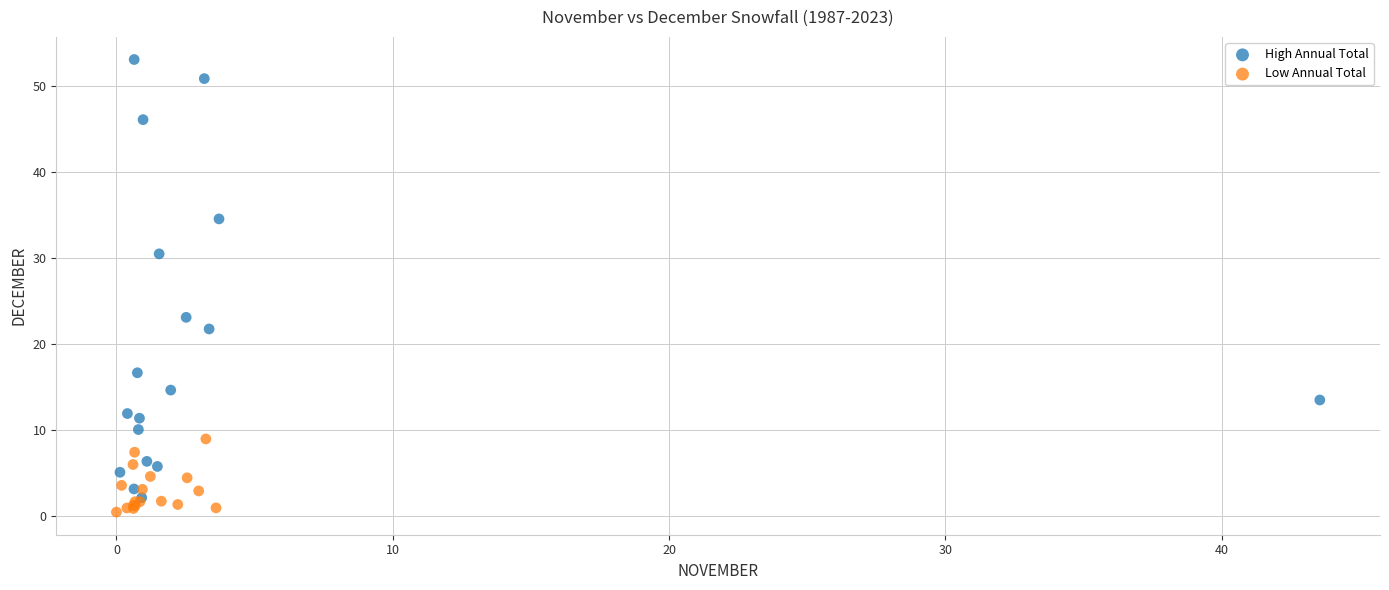

Which series reaches the maximum Y coordinate?

High Annual Total